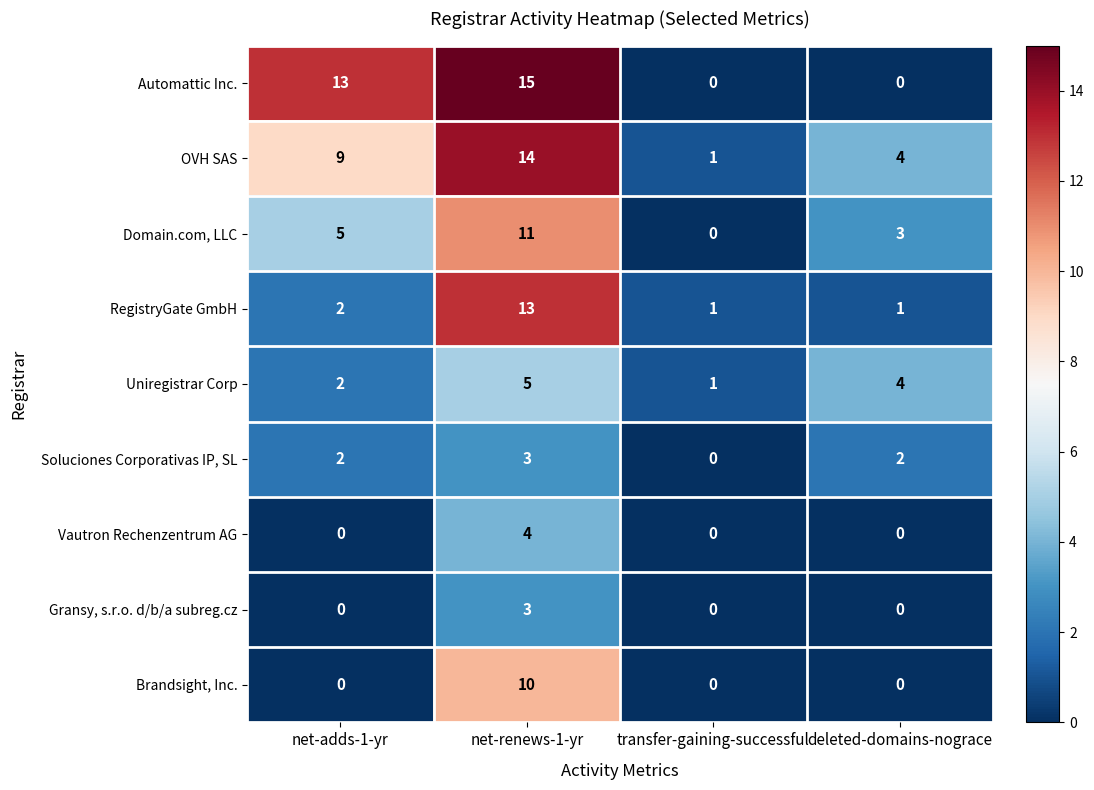

Which series changed the most between net-adds-1-yr and transfer-gaining-successful?

Automattic Inc.